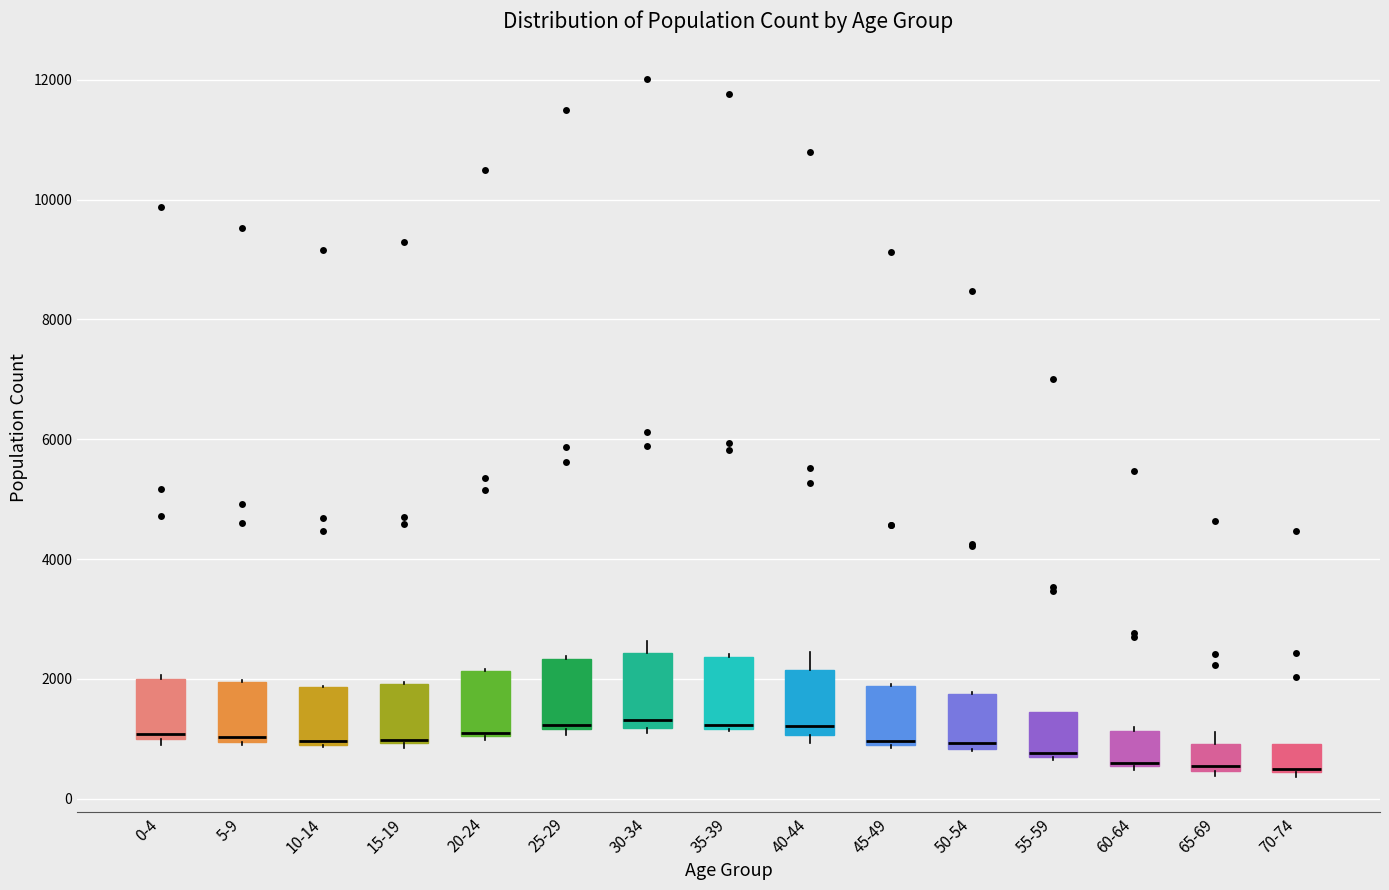

Reading left to right, read every box against the y-axis: the position of its median line, the range the box covers, and the ends of its whiskers. The values are not printed on the chart, so give them approximately, as read against the axis.

0-4: median 1000 (just above the box's lower edge), box 1000 to 2000, whiskers 800 to 2000 (just above the box's upper edge)
5-9: median 1000 (just above the box's lower edge), box 1000 to 2000, whiskers 800 to 2000
10-14: median 1000 (just above the box's lower edge), box 1000 to 1800, whiskers 800 to 1800
15-19: median 1000 (drawn on the box's lower edge), box 1000 to 2000, whiskers 800 to 2000
20-24: median 1200 (drawn on the box's lower edge), box 1000 to 2200, whiskers 1000 (just below the box's lower edge) to 2200
25-29: median 1200 (just above the box's lower edge), box 1200 to 2400, whiskers 1000 to 2400
30-34: median 1400, box 1200 to 2400, whiskers 1000 to 2600
35-39: median 1200 (just above the box's lower edge), box 1200 to 2400, whiskers 1200 to 2400
40-44: median 1200, box 1000 to 2200, whiskers 1000 (just below the box's lower edge) to 2400
45-49: median 1000, box 1000 to 1800, whiskers 800 to 2000
50-54: median 1000, box 800 to 1800, whiskers 800 to 1800
55-59: median 800, box 600 to 1400, whiskers 600 to 1400
60-64: median 600, box 600 to 1200, whiskers 400 to 1200 (just above the box's upper edge)
65-69: median 600, box 400 to 1000, whiskers 400 (just below the box's lower edge) to 1200
70-74: median 400, box 400 to 1000, whiskers 400 (just below the box's lower edge) to 1000